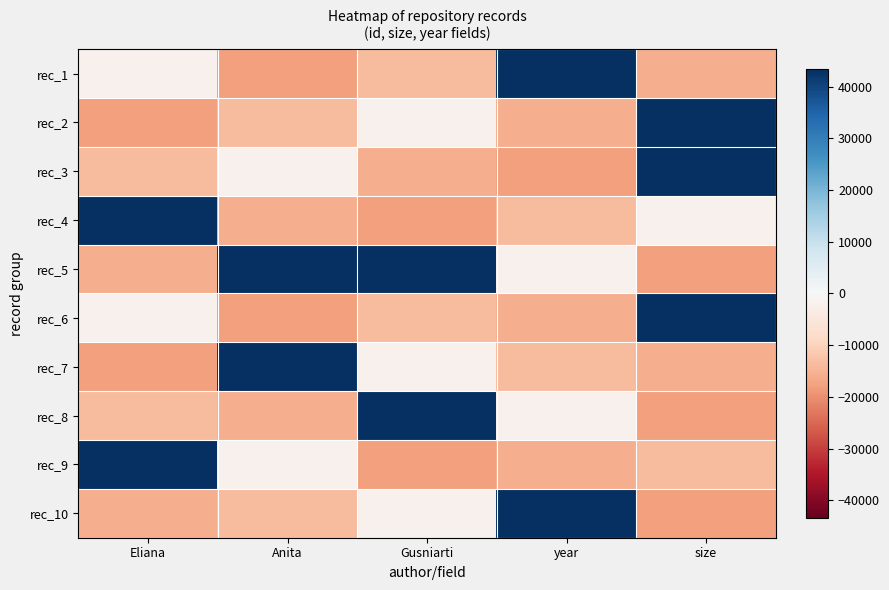

Reading left to right, what are all the values shown in this chart?

rec_1: Eliana=-2034.9	Anita=-17692.9	Gusniarti=-13827.9	year=43505.1	size=-15682.9
rec_2: Eliana=-17692.9	Anita=-13827.9	Gusniarti=-2034.9	year=-15682.9	size=43505.1
rec_3: Eliana=-13827.9	Anita=-2034.9	Gusniarti=-15682.9	year=-17692.9	size=43505.1
rec_4: Eliana=43505.1	Anita=-15682.9	Gusniarti=-17692.9	year=-13827.9	size=-2034.9
rec_5: Eliana=-15682.9	Anita=43505.1	Gusniarti=43505.1	year=-2034.9	size=-17692.9
rec_6: Eliana=-2034.9	Anita=-17692.9	Gusniarti=-13827.9	year=-15682.9	size=43505.1
rec_7: Eliana=-17692.9	Anita=43505.1	Gusniarti=-2034.9	year=-13827.9	size=-15682.9
rec_8: Eliana=-13827.9	Anita=-15682.9	Gusniarti=43505.1	year=-2034.9	size=-17692.9
rec_9: Eliana=43505.1	Anita=-2034.9	Gusniarti=-17692.9	year=-15682.9	size=-13827.9
rec_10: Eliana=-15682.9	Anita=-13827.9	Gusniarti=-2034.9	year=43505.1	size=-17692.9